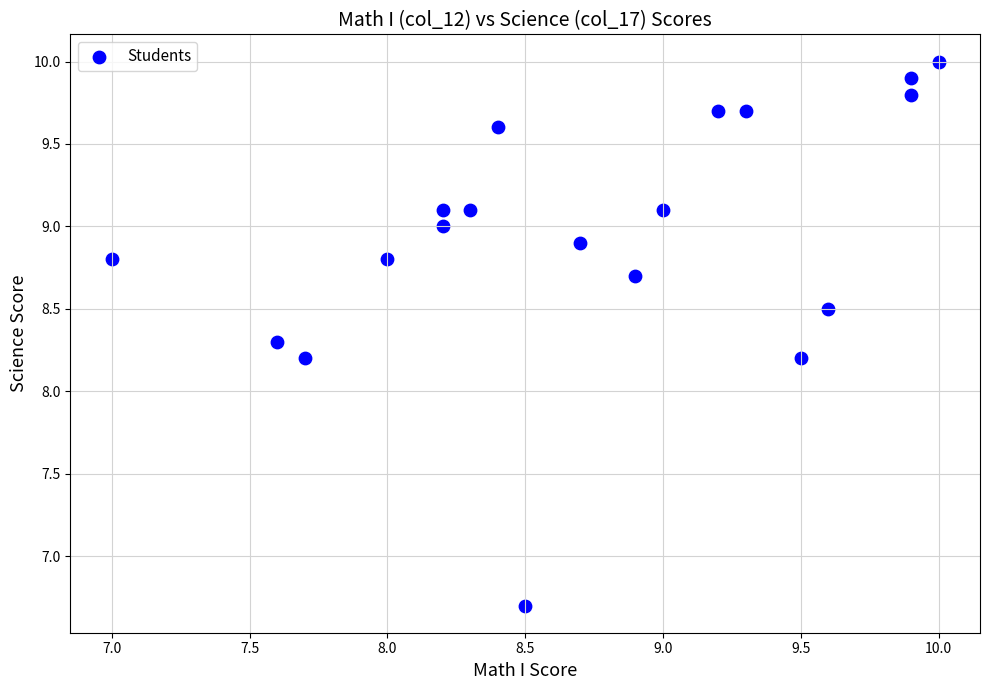

What is the range of X values (max minus min)?

3.0